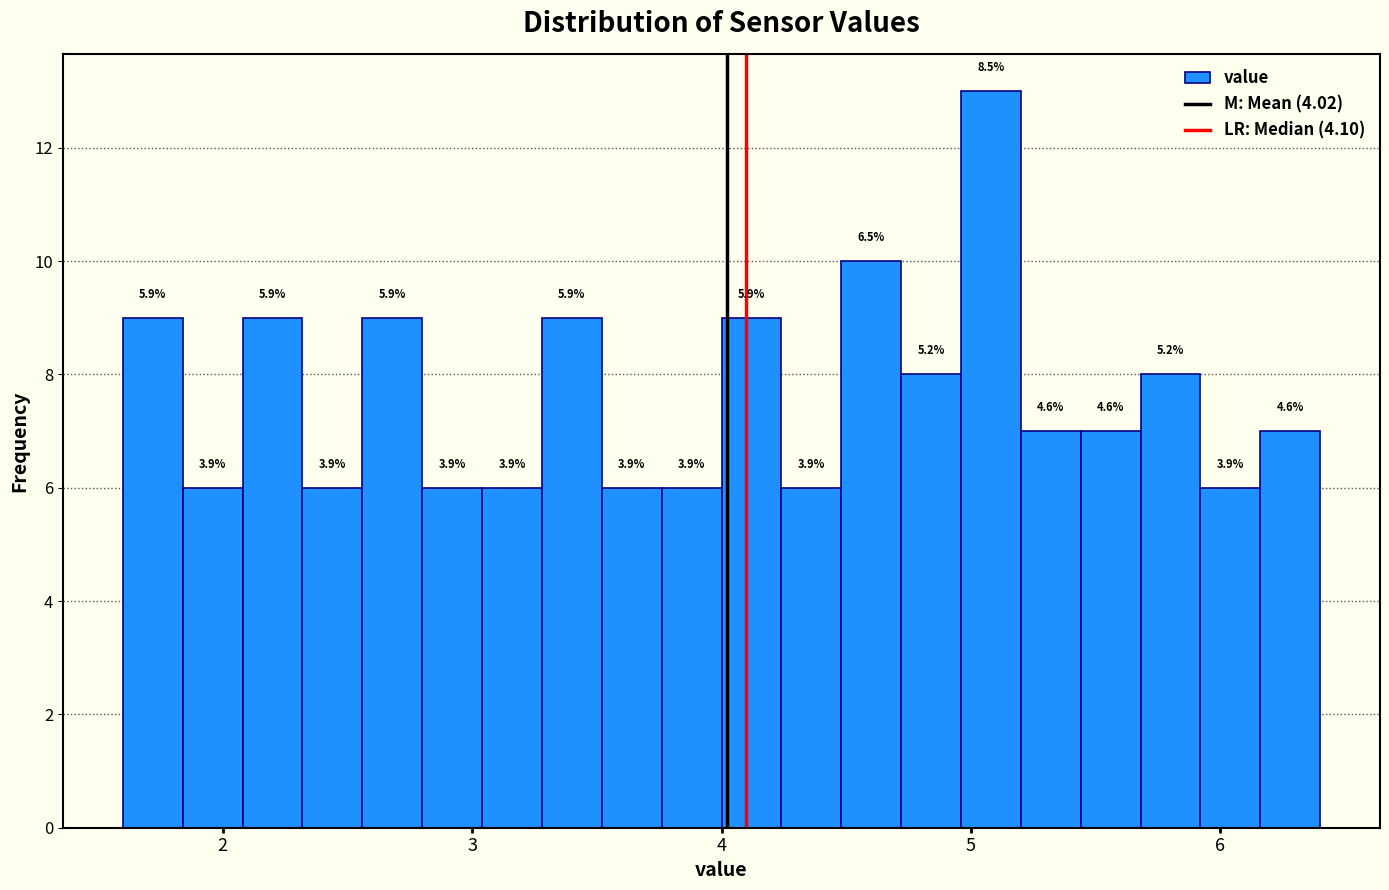

Read against the x-axis, roughly where is the centre of the tallest bar?

5.1